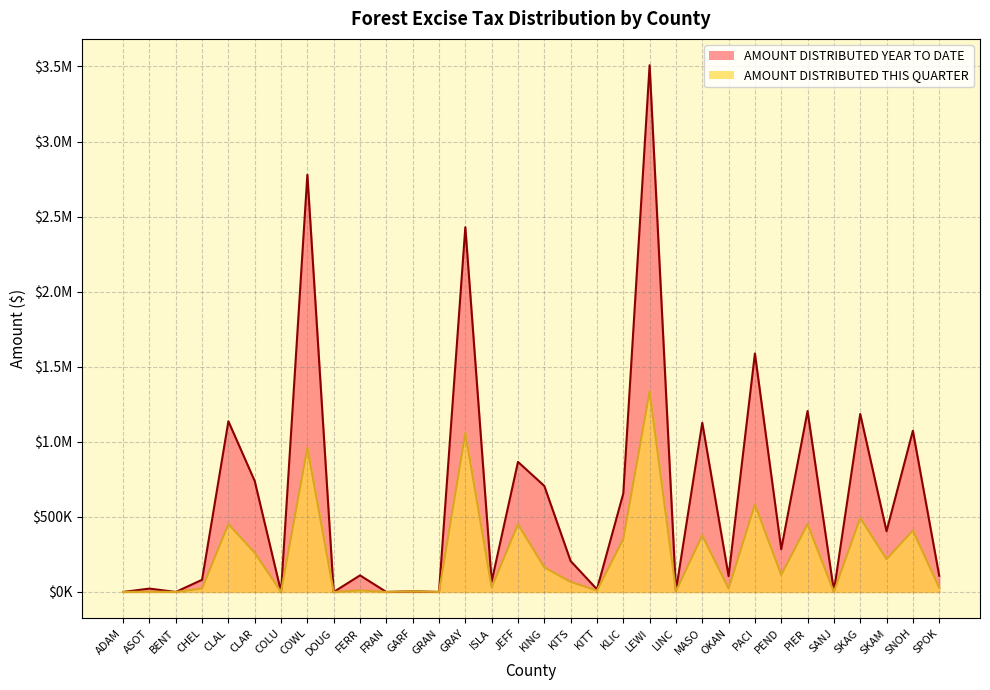

At which category is the sum across all series the highest?

LEWI